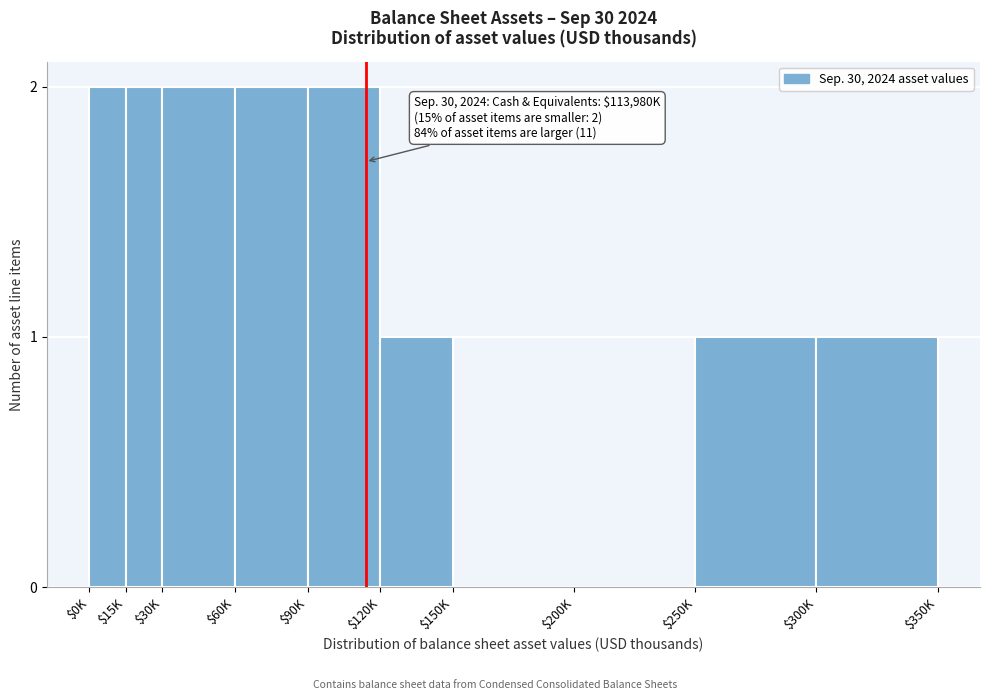

What is the sum of all values?

13